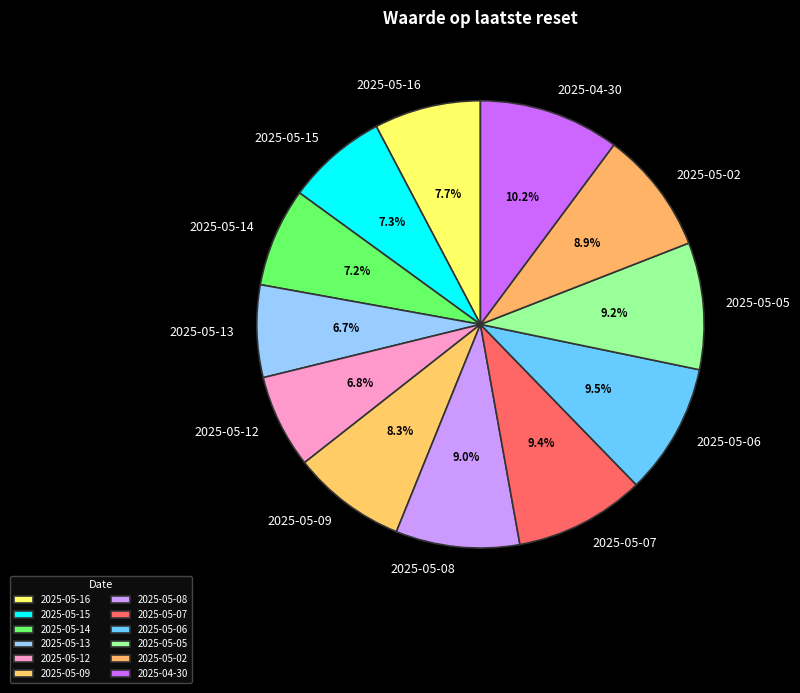

What is the largest slice in the pie chart?

2025-04-30